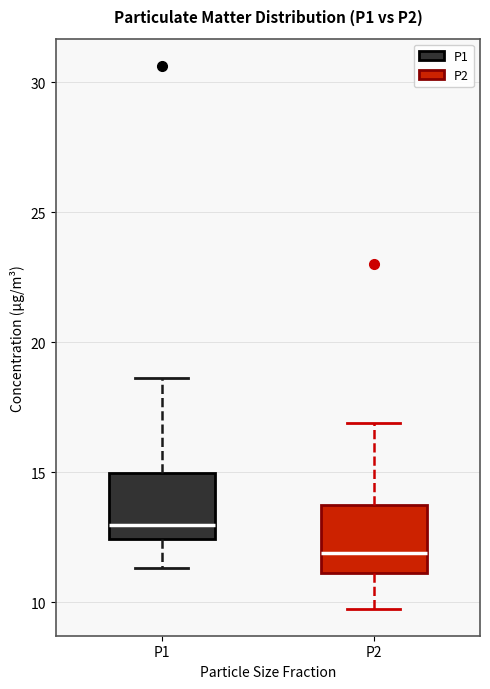

Which box has the highest median line?

P1